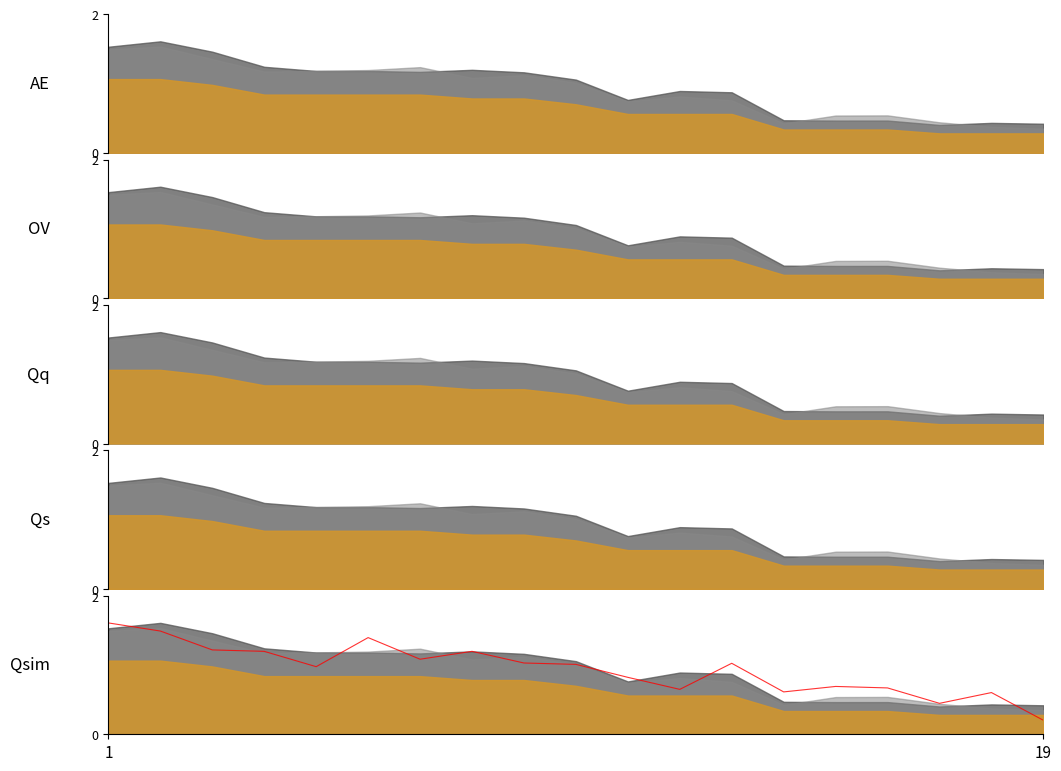

Does the chart display data point markers on the line(s)?

No